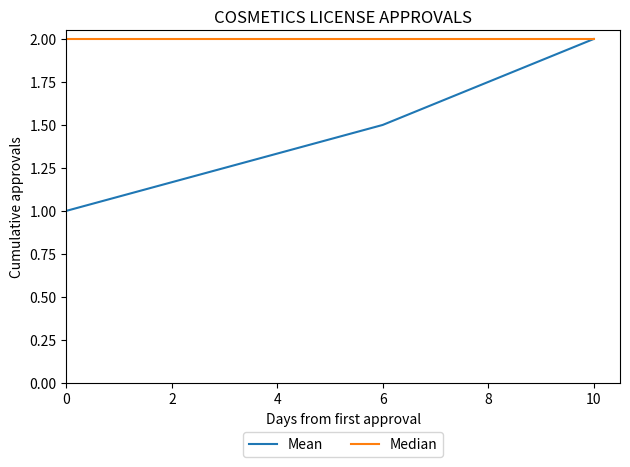

What is the sum of all Median values?

6.0